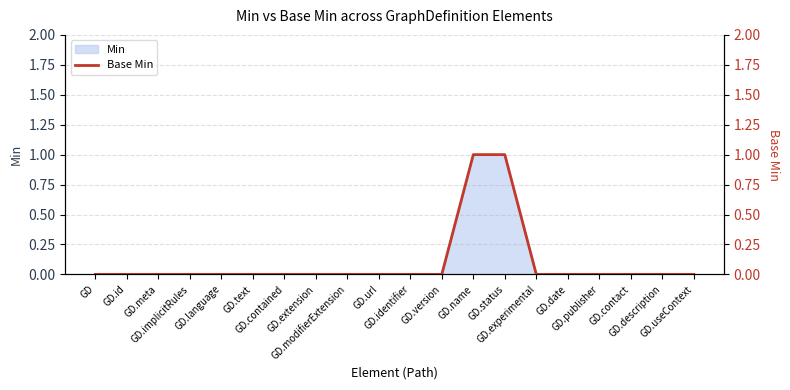

True or false: the data has more than 1 interior local peaks.

False